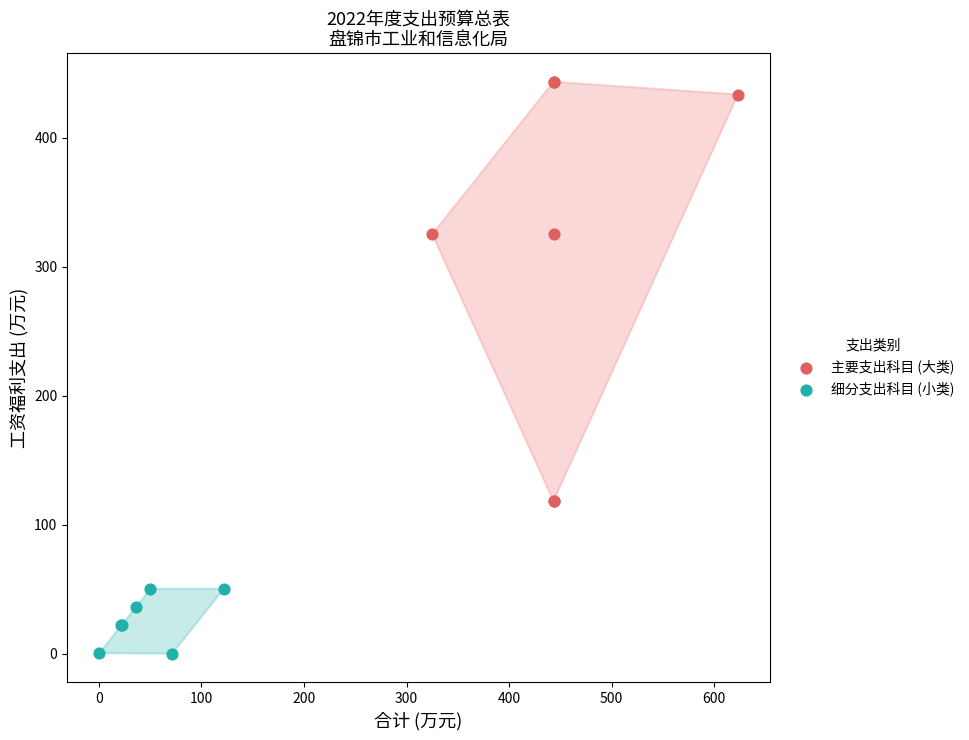

What are all the series names shown in the legend?

主要支出科目 (大类), 细分支出科目 (小类)